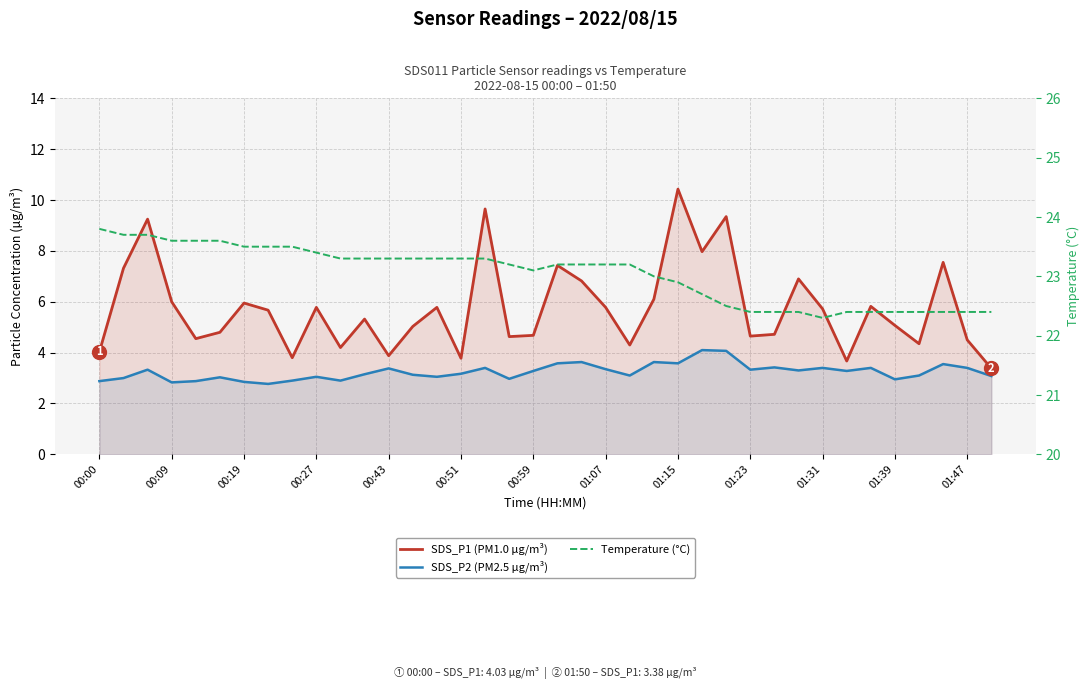

Reading left to right, extract all data points from this chart.

SDS_P1 (PM1.0 µg/m³): 4.0	7.3	9.2	6.0	4.5	4.8	6.0	5.7	3.8	5.8	4.2	5.3	3.9	5.0	5.8	3.8	9.7	4.6	4.7	7.4	6.8	5.8	4.3	6.1	10.4	8.0	9.3	4.7	4.7	6.9	5.7	3.7	5.8	5.1	4.3	7.5	4.5	3.4
SDS_P2 (PM2.5 µg/m³): 2.9	3.0	3.3	2.8	2.9	3.0	2.9	2.8	2.9	3.0	2.9	3.1	3.4	3.1	3.0	3.2	3.4	3.0	3.3	3.6	3.6	3.4	3.1	3.6	3.6	4.1	4.1	3.3	3.4	3.3	3.4	3.3	3.4	3.0	3.1	3.5	3.4	3.1
Temperature (°C): 23.8	23.7	23.7	23.6	23.6	23.6	23.5	23.5	23.5	23.4	23.3	23.3	23.3	23.3	23.3	23.3	23.3	23.2	23.1	23.2	23.2	23.2	23.2	23.0	22.9	22.7	22.5	22.4	22.4	22.4	22.3	22.4	22.4	22.4	22.4	22.4	22.4	22.4